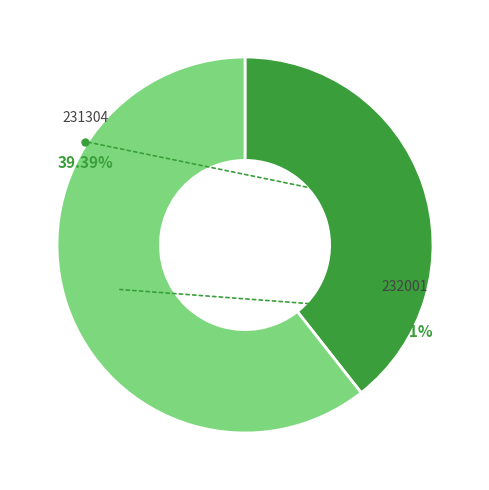

Is there a majority slice in this chart?

Yes